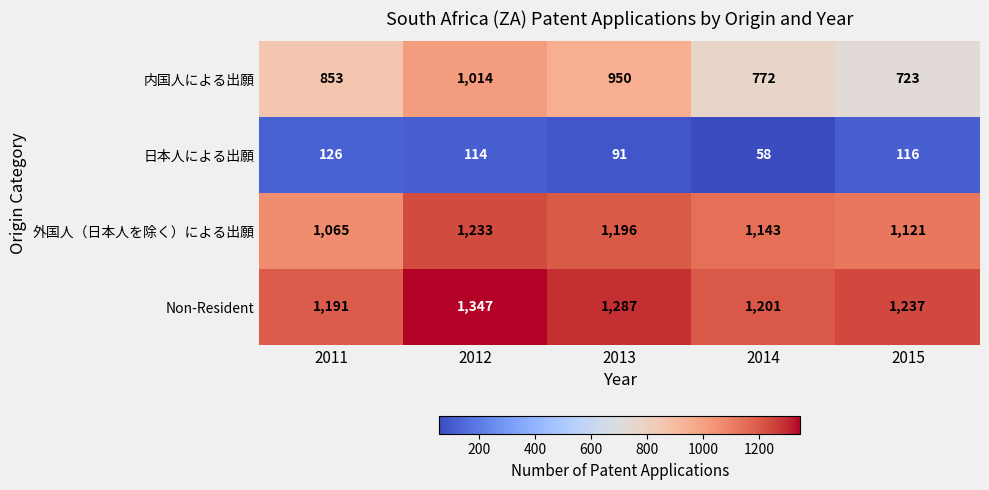

Reading left to right, list all the values displayed in this chart.

内国人による出願: 2011=853	2012=1014	2013=950	2014=772	2015=723
日本人による出願: 2011=126	2012=114	2013=91	2014=58	2015=116
外国人（日本人を除く）による出願: 2011=1065	2012=1233	2013=1196	2014=1143	2015=1121
Non-Resident: 2011=1191	2012=1347	2013=1287	2014=1201	2015=1237